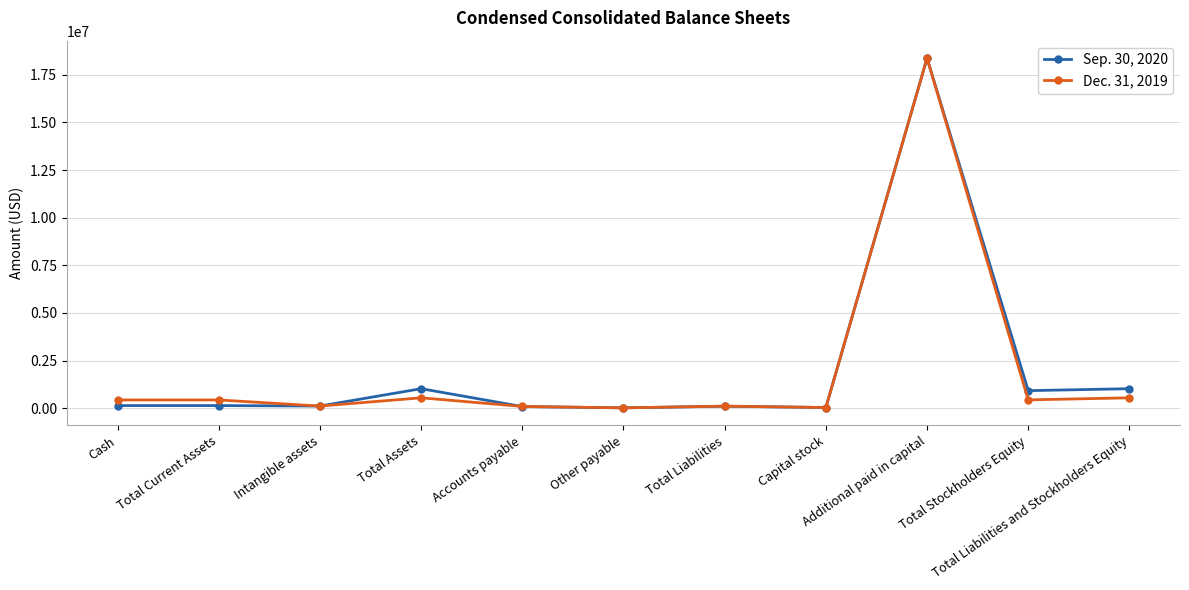

True or false: Sep. 30, 2020 has more than 1 points higher than both neighbors.

True